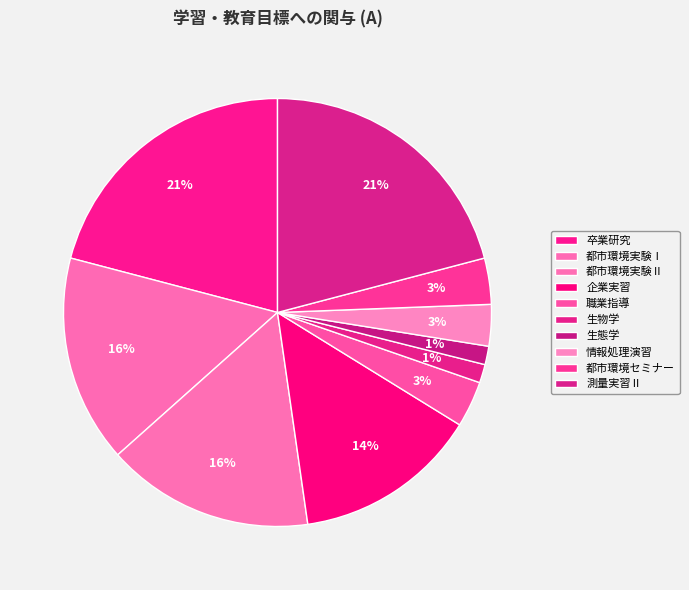

Between 都市環境実験Ⅰ and 卒業研究, which is larger?

卒業研究